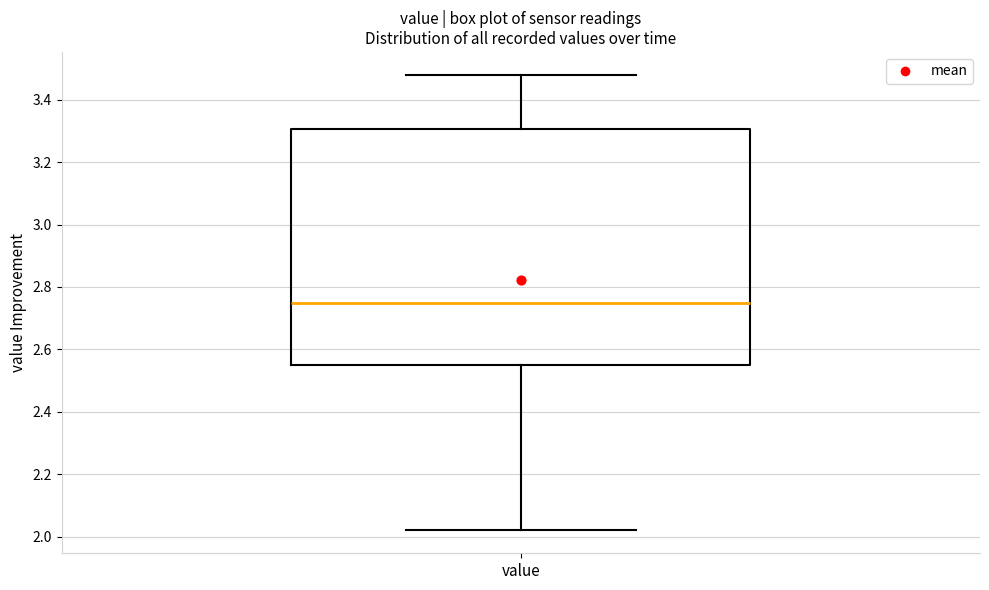

Where does the lower whisker of the box for value end on the y-axis? The values are not printed on the chart, so give them approximately, as read against the axis.

2.02